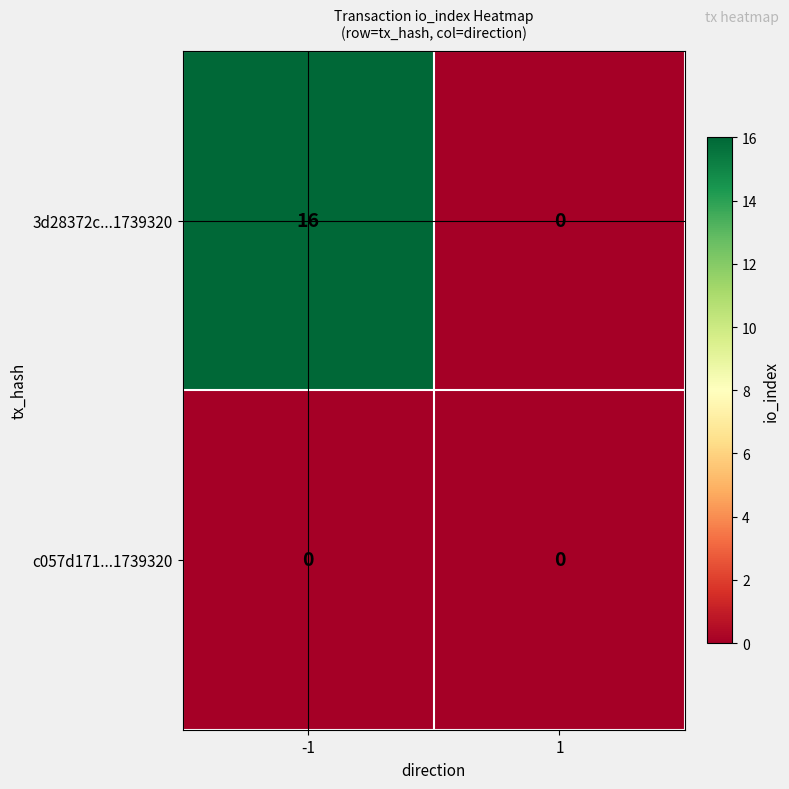

Between -1 and 1, which series saw the biggest shift?

3d28372c...1739320